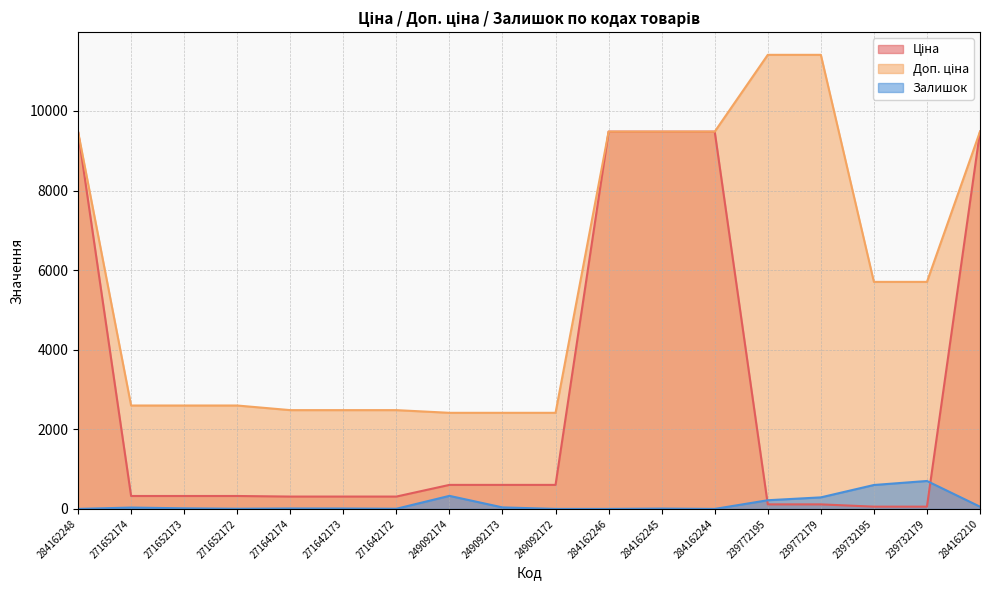

What is the difference between the maximum and minimum values in the Залишок series?

702.0